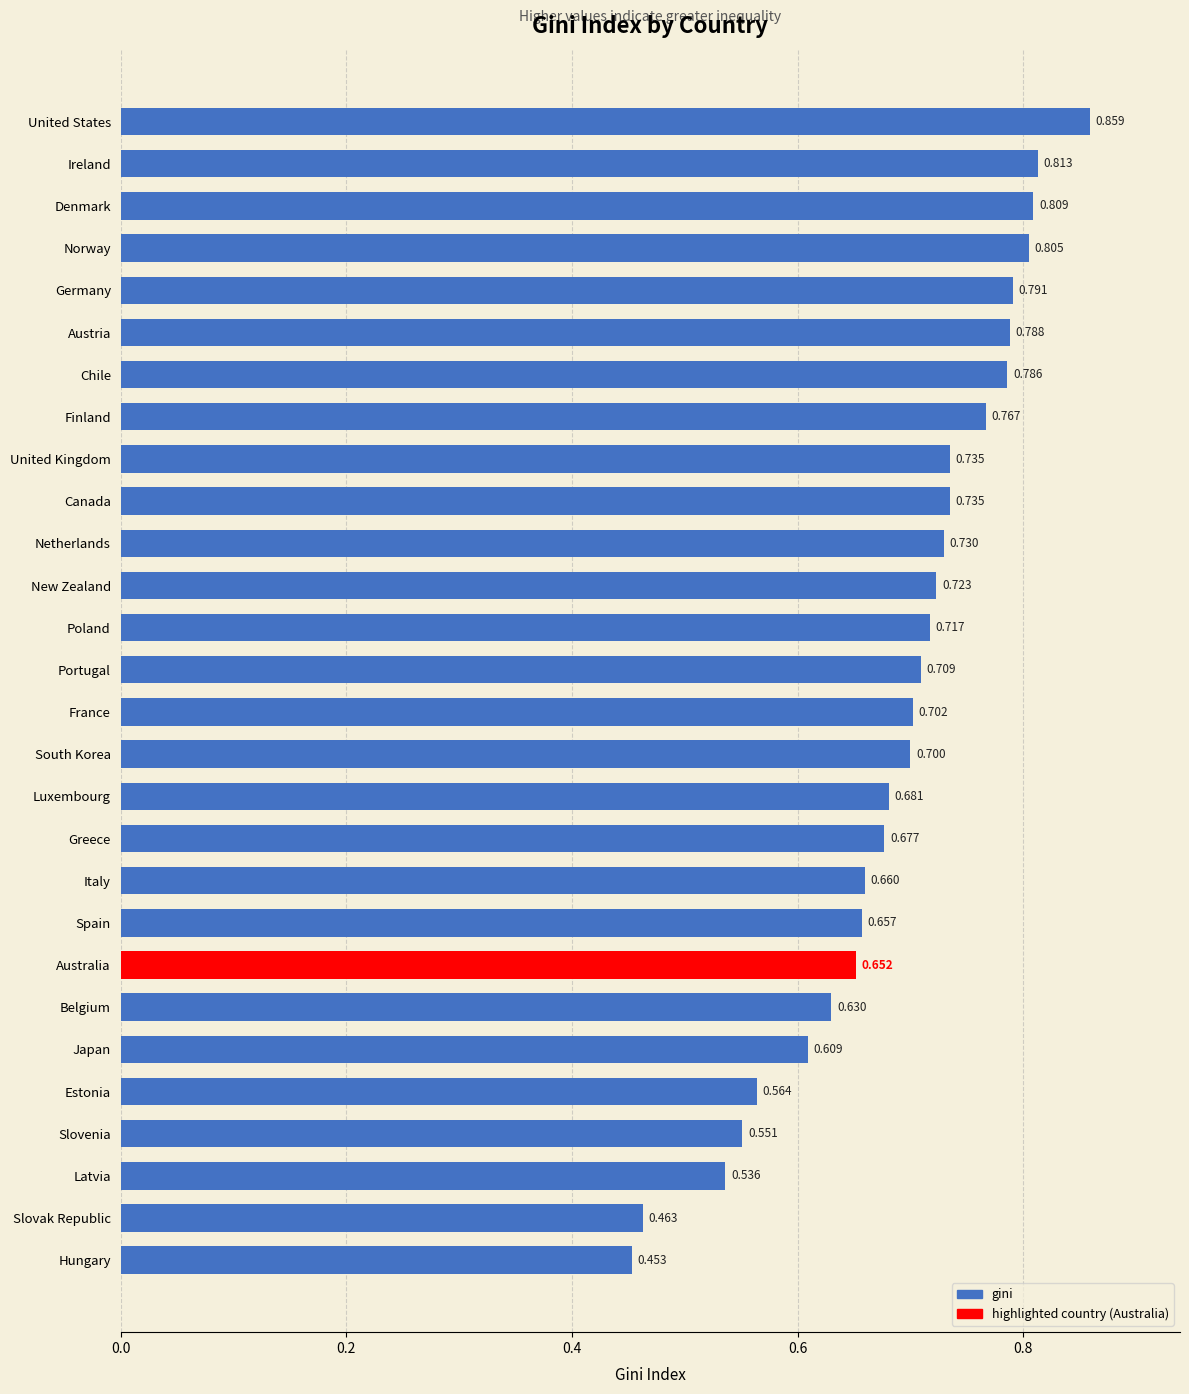

At which category does the chart reach its minimum across all series?

Hungary